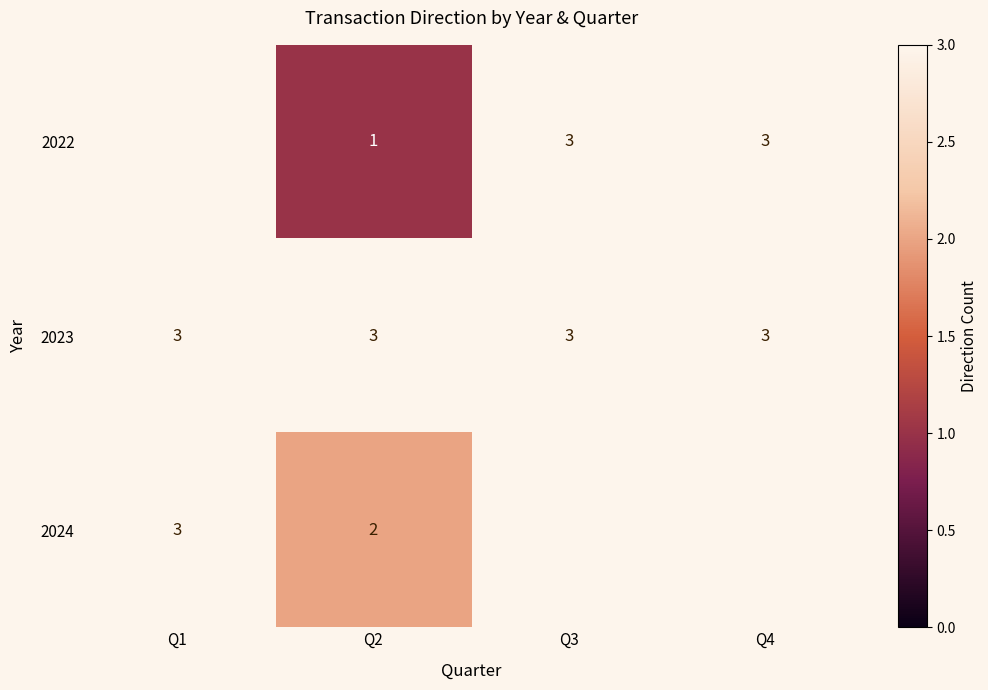

The 2024 series shows 3 at Q1. True or false?

True